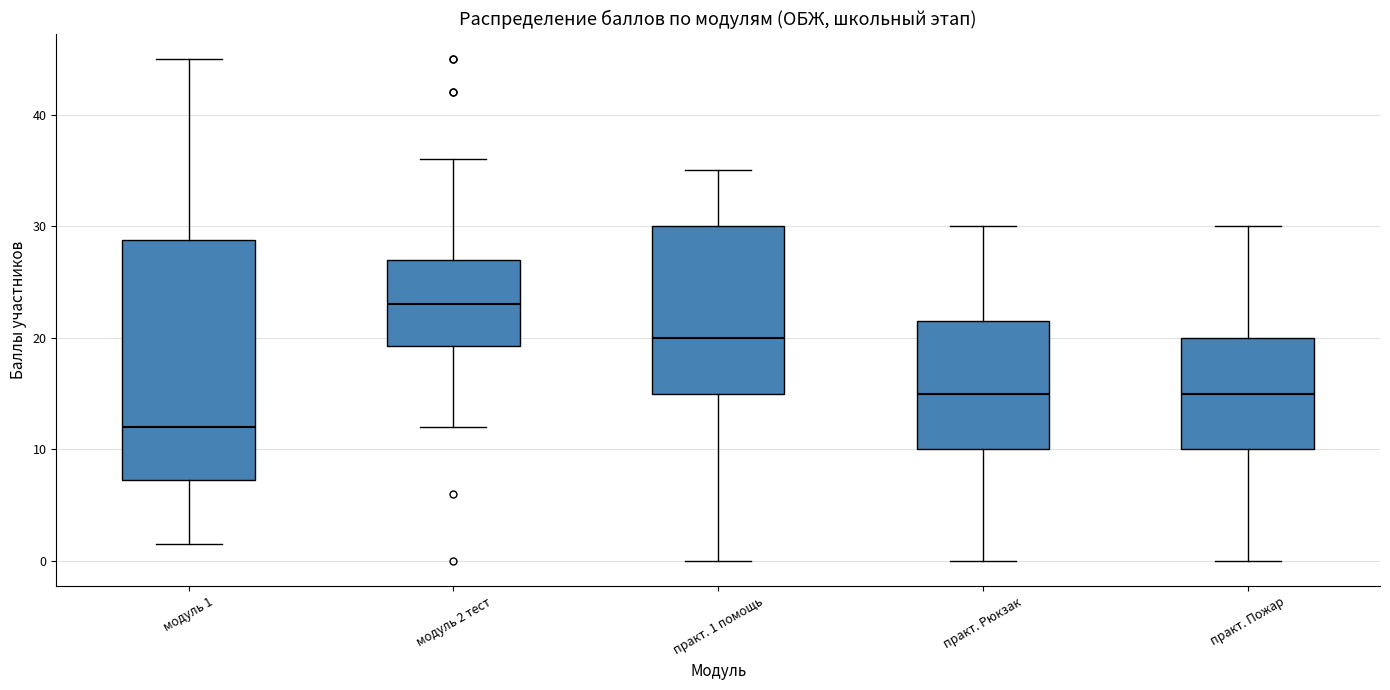

Where is the upper edge of the box for практ. 1 помощь on the y-axis? The values are not printed on the chart, so give them approximately, as read against the axis.

30